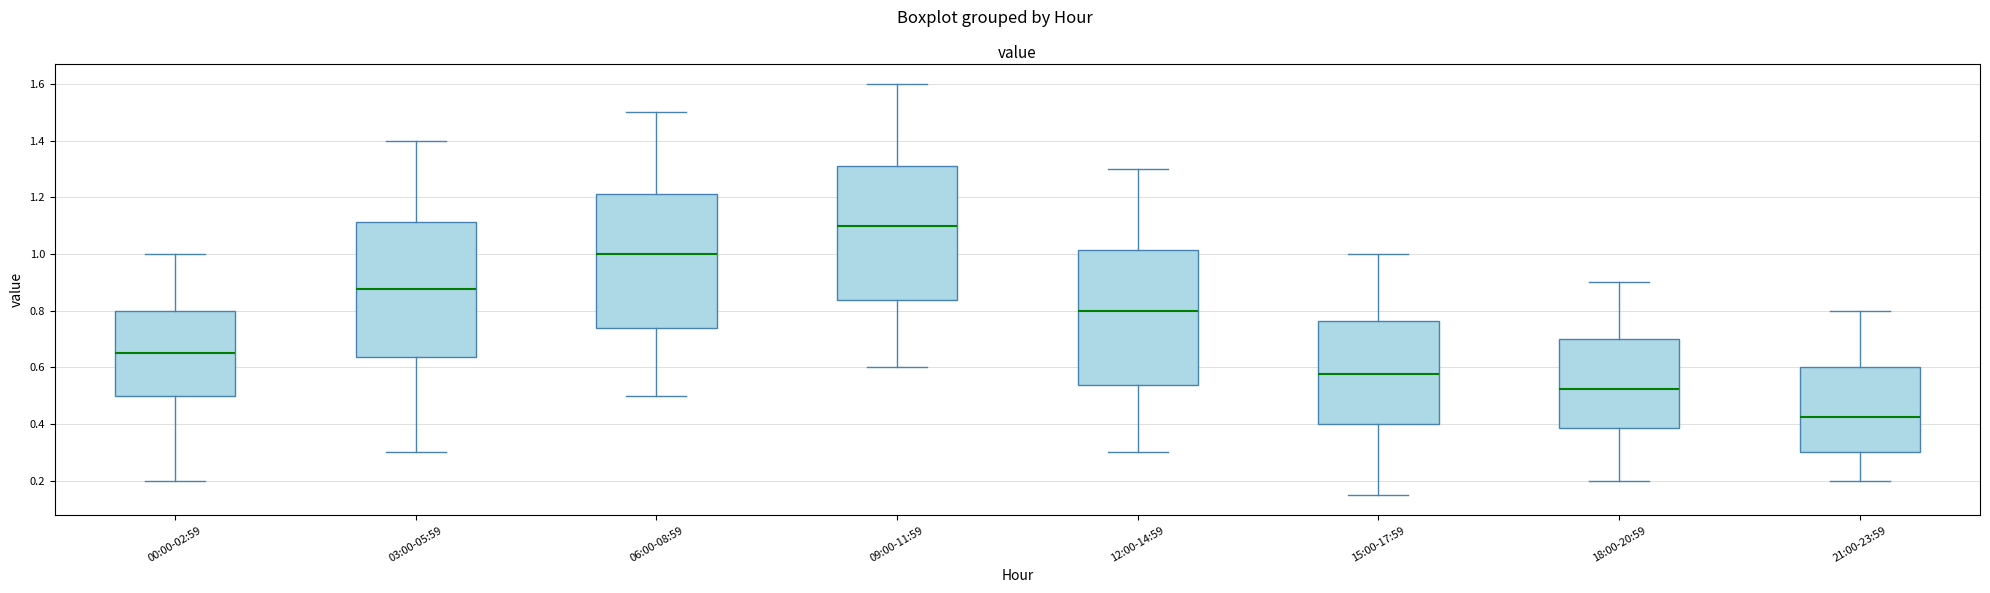

Which box's median line is the highest?

09:00-11:59